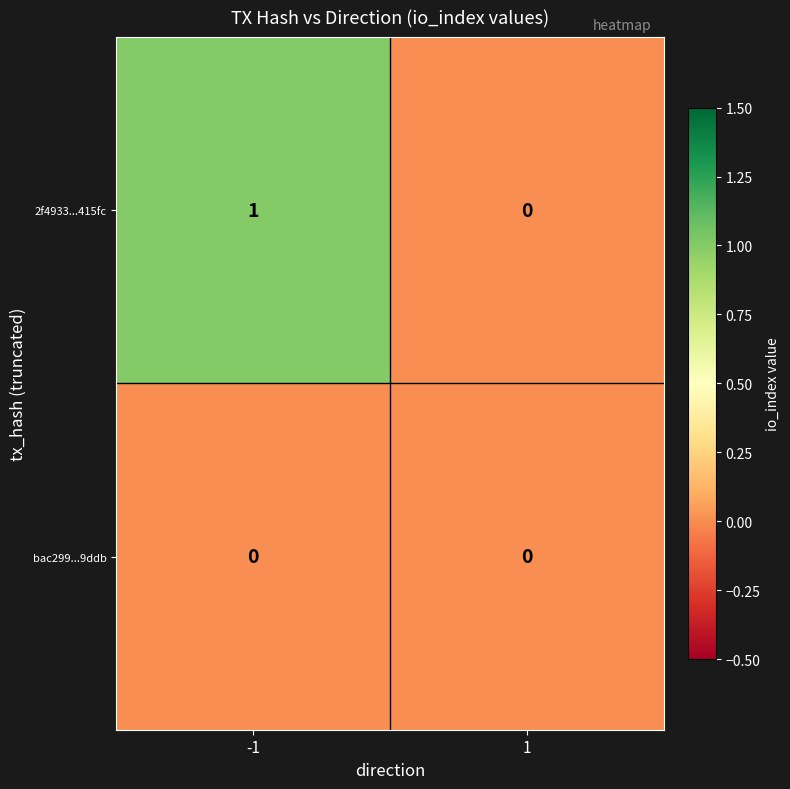

Which series changed the most between -1 and 1?

2f4933...415fc